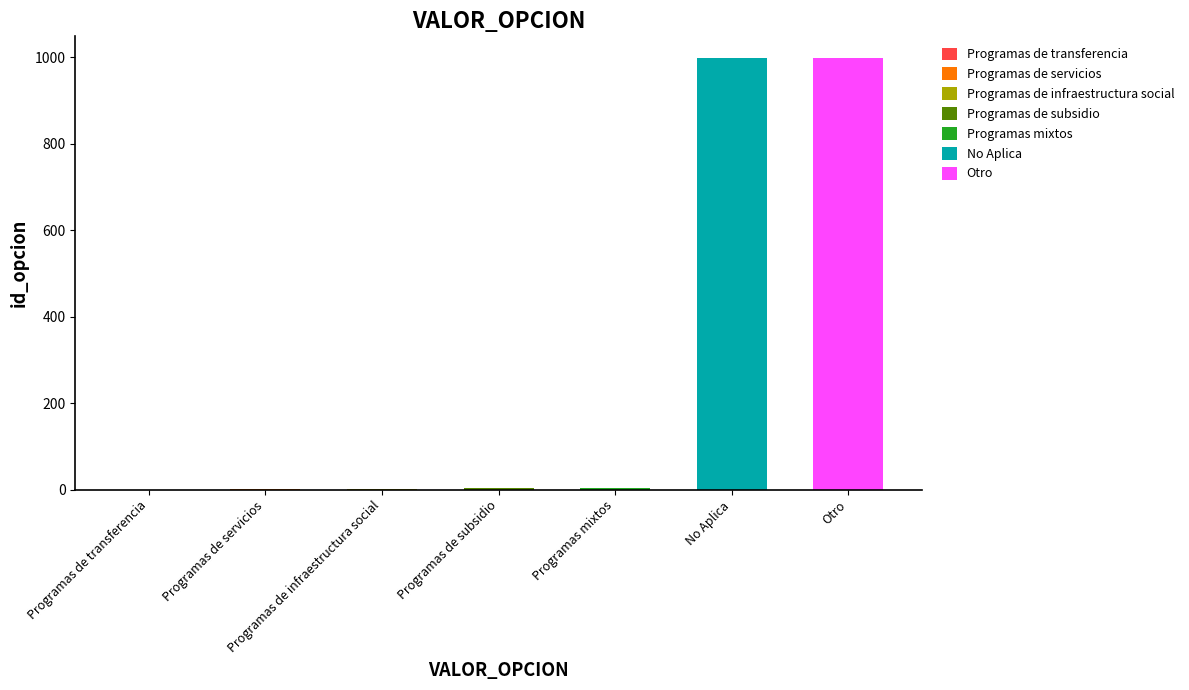

Between Programas mixtos and Programas de infraestructura social, which is larger?

Programas mixtos